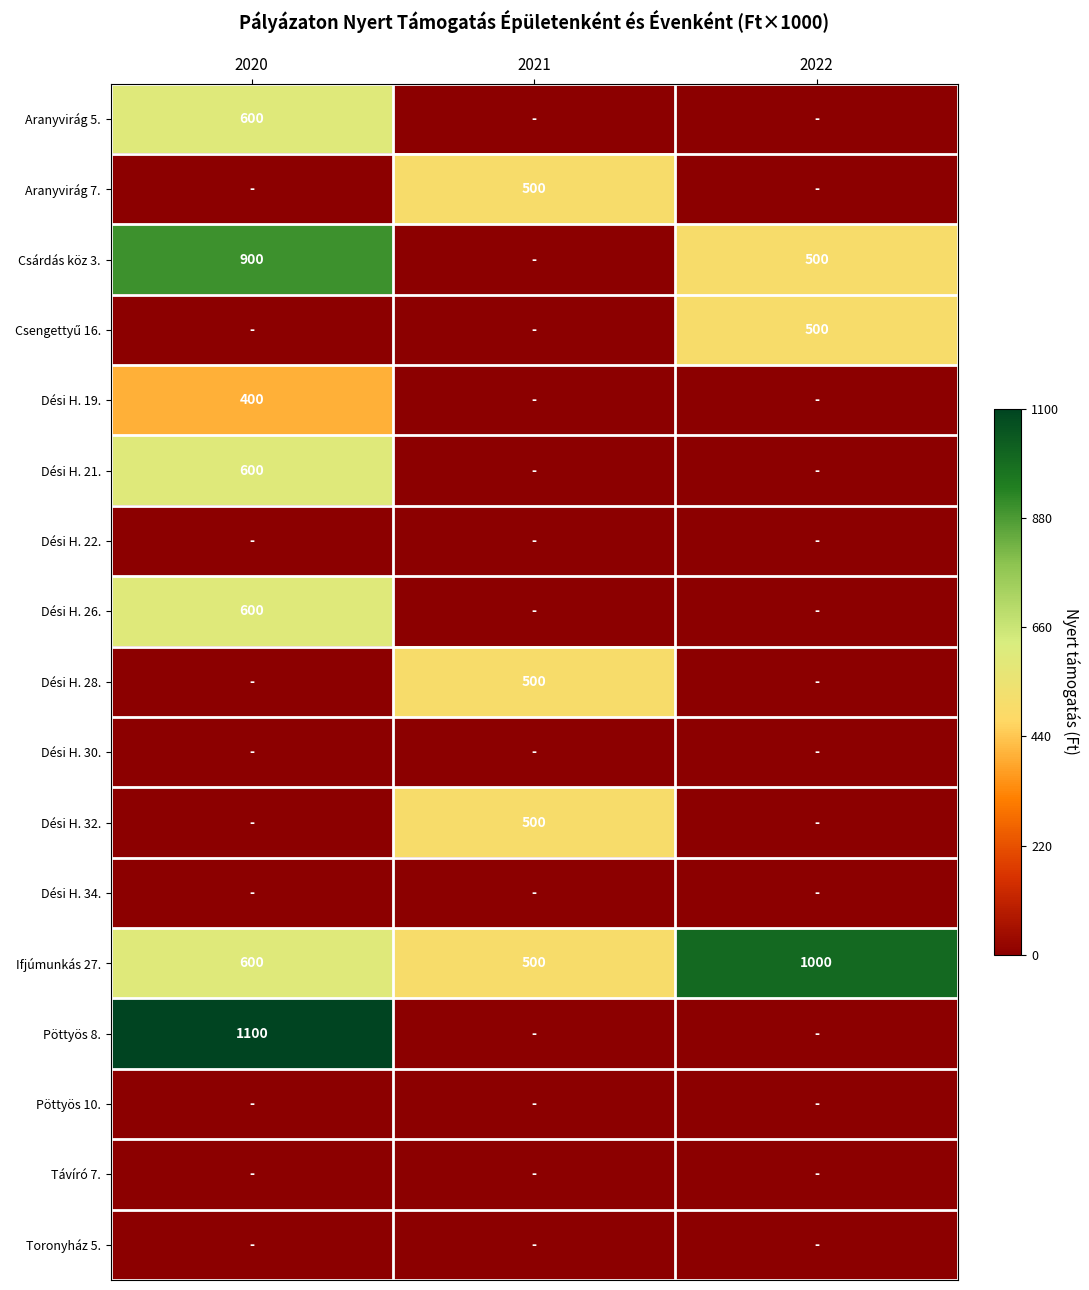

What is the difference between the Ifjúmunkás 27. values at 2020 and 2022?

400